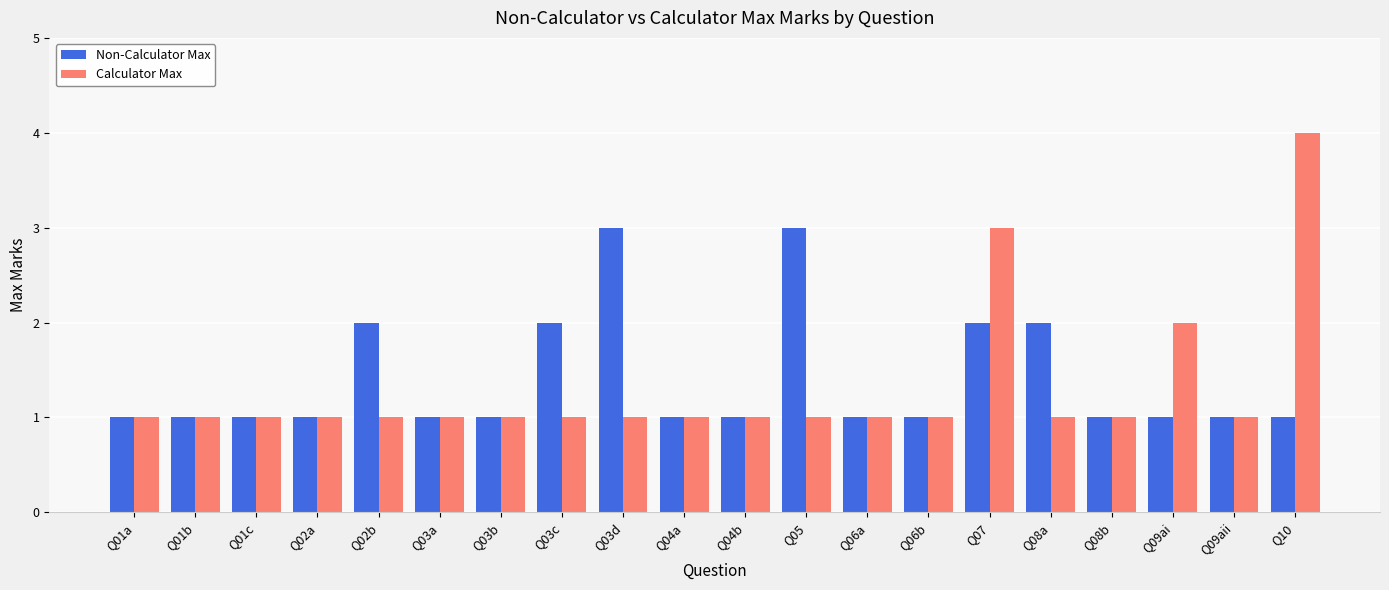

True or false: Non-Calculator Max has a value of 0 at Q02a.

False